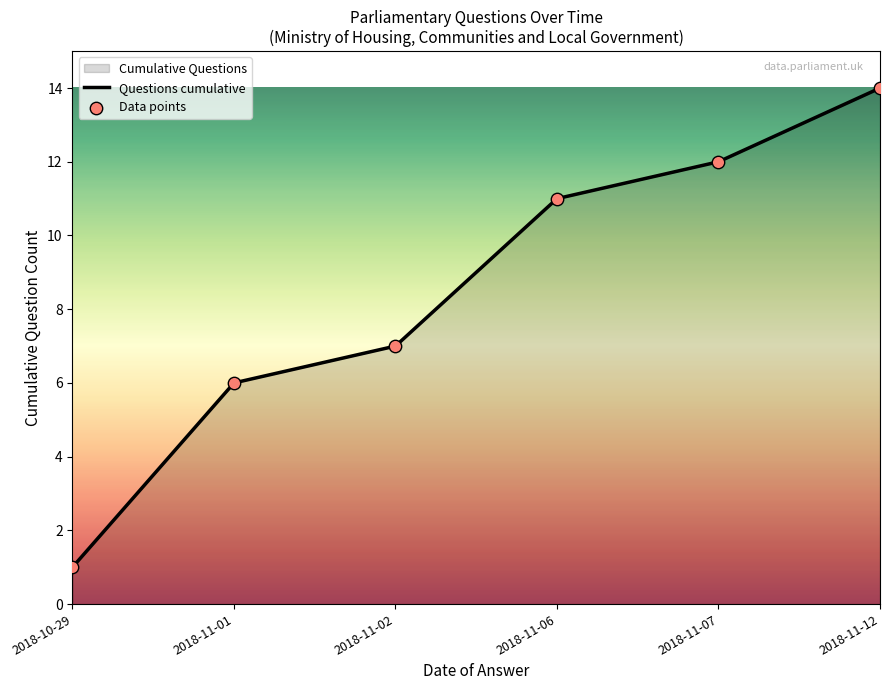

Is the value of Questions cumulative at 2018-11-12 greater than the value of Data points at 2018-11-01?

Yes